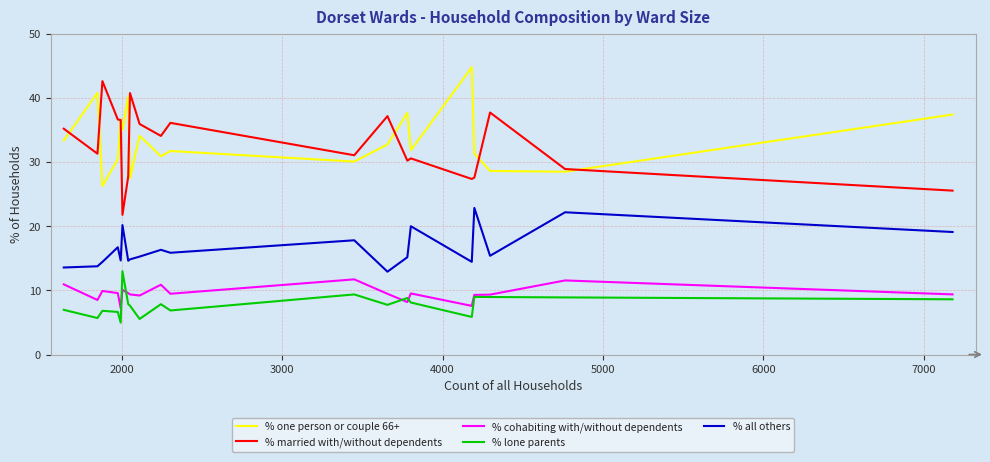

Does the chart have visible grid lines?

Yes